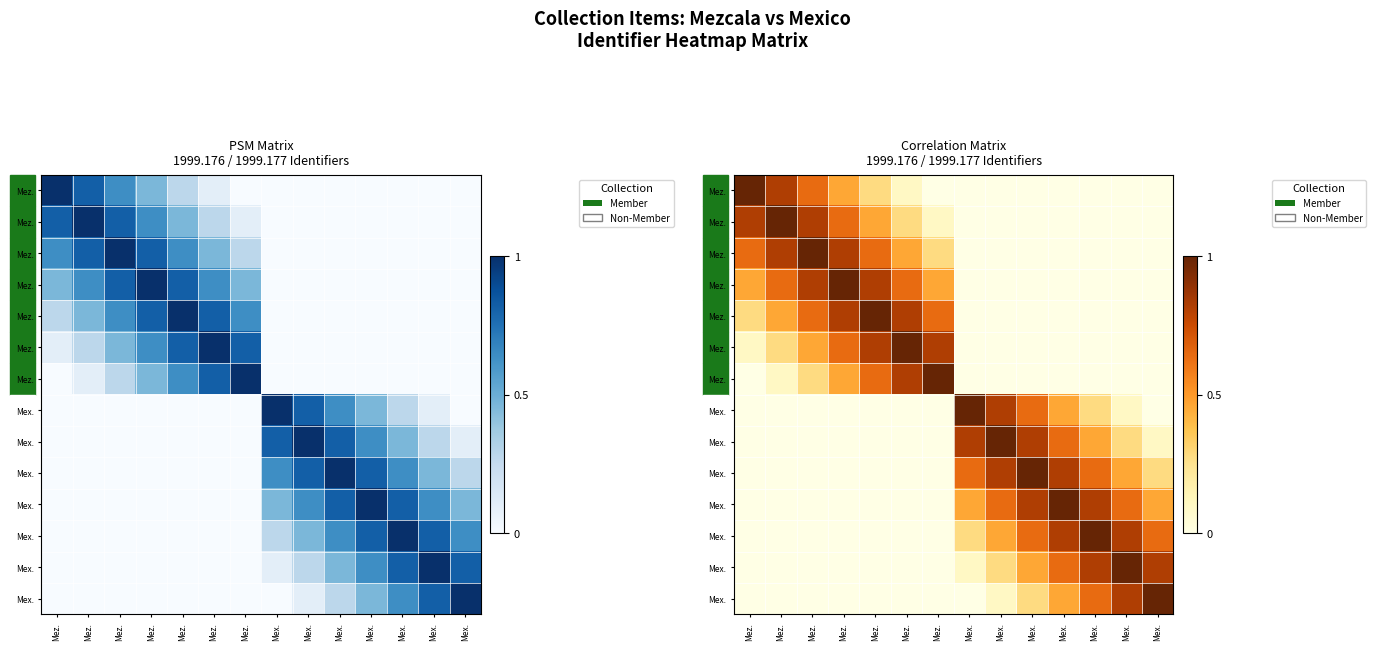

At which category is the sum across all series the highest?

Mez.